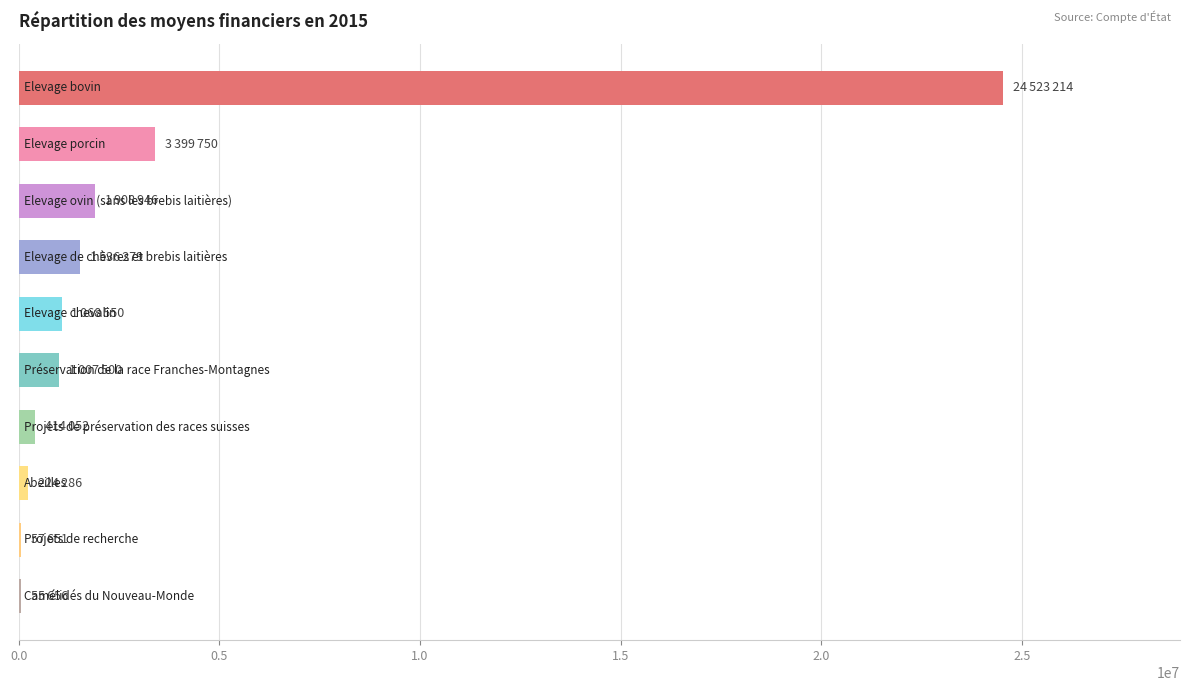

What is the maximum value shown in the chart?

24523214